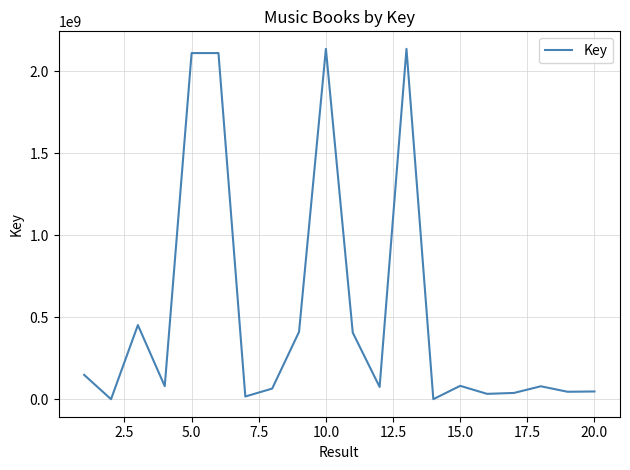

What is the difference between the maximum and minimum values?

2137709995